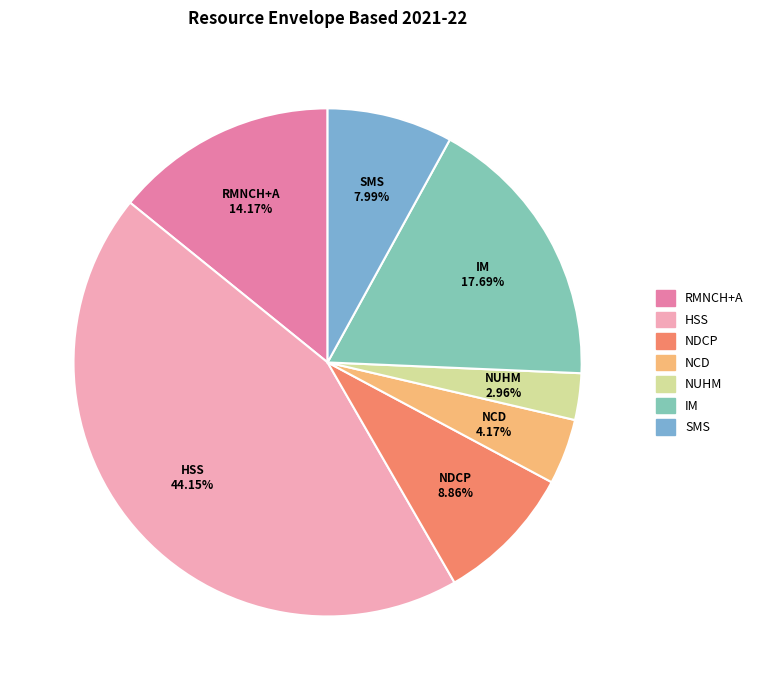

Is there any slice that represents more than half of the pie?

No